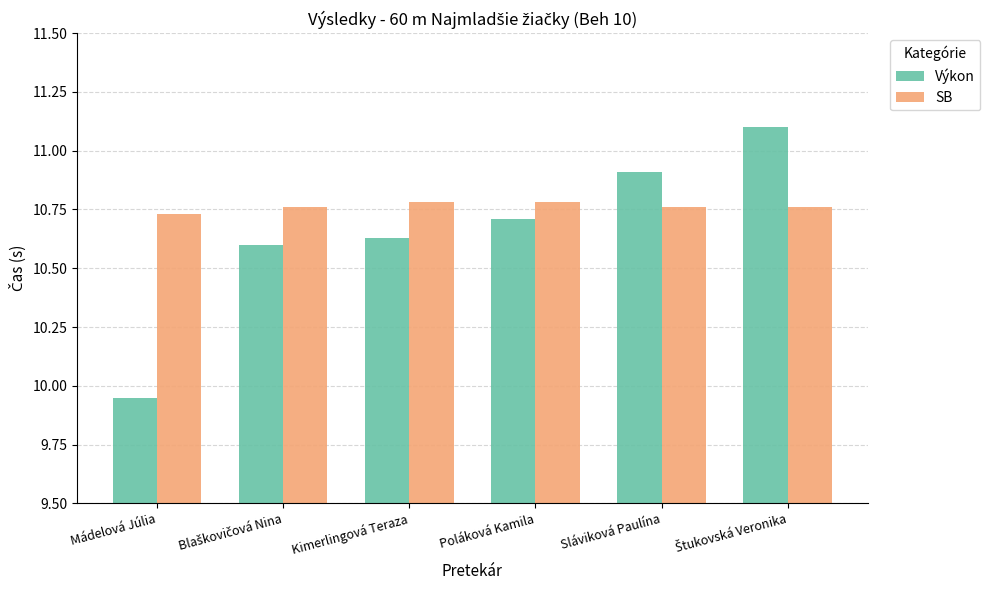

Which label corresponds to the smallest value in the chart?

Mádelová Júlia